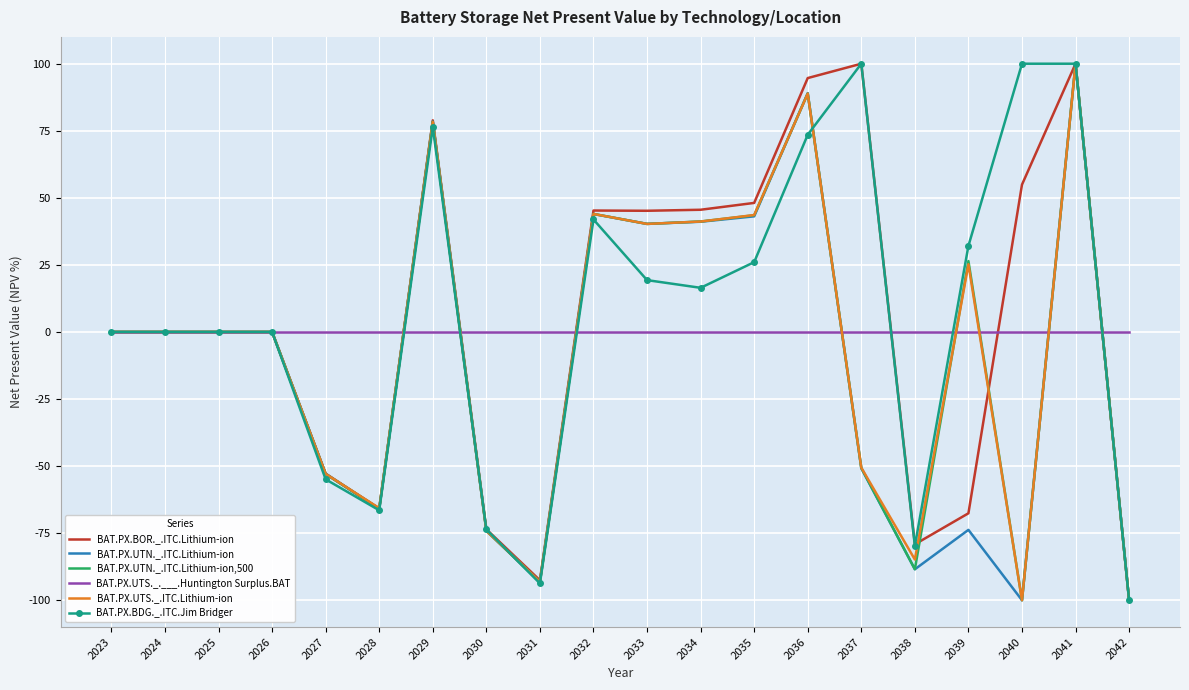

True or false: BAT.PX.UTN._.ITC.Lithium-ion,500 has a value of -35.4 at 2038.

False